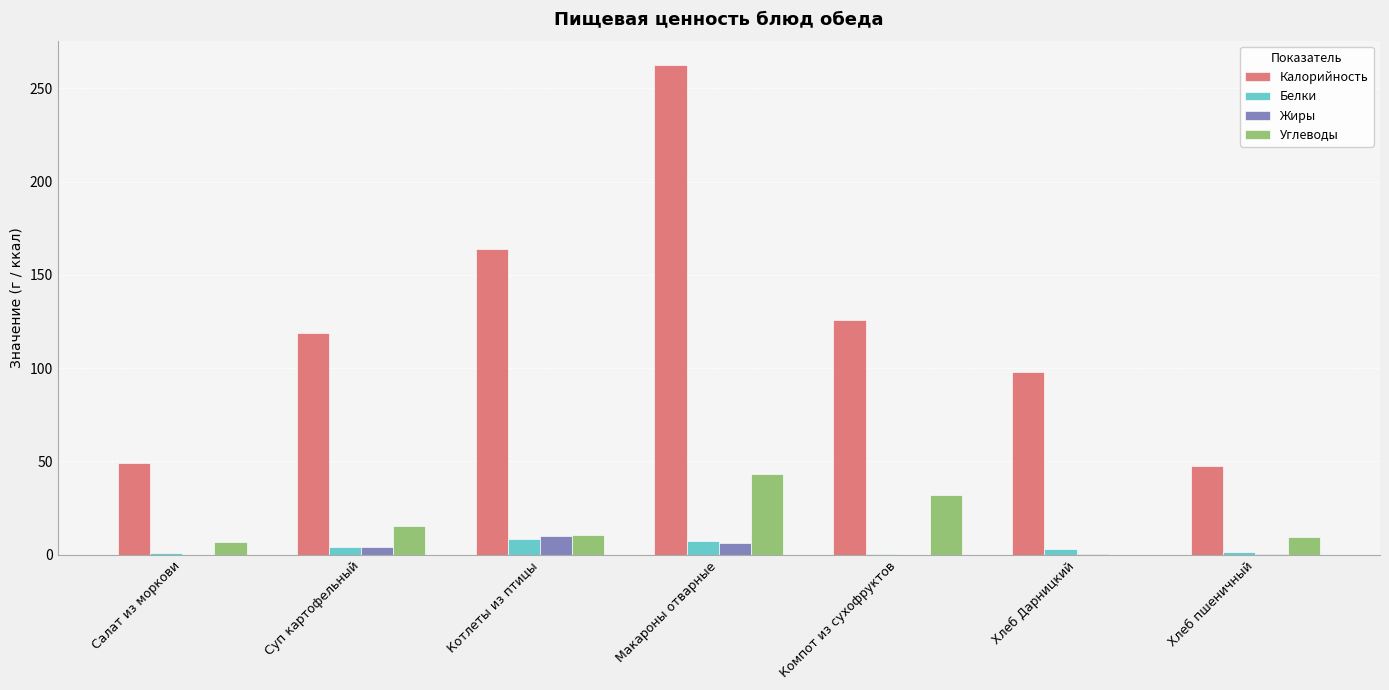

What is the average value of the Жиры series?

3.0